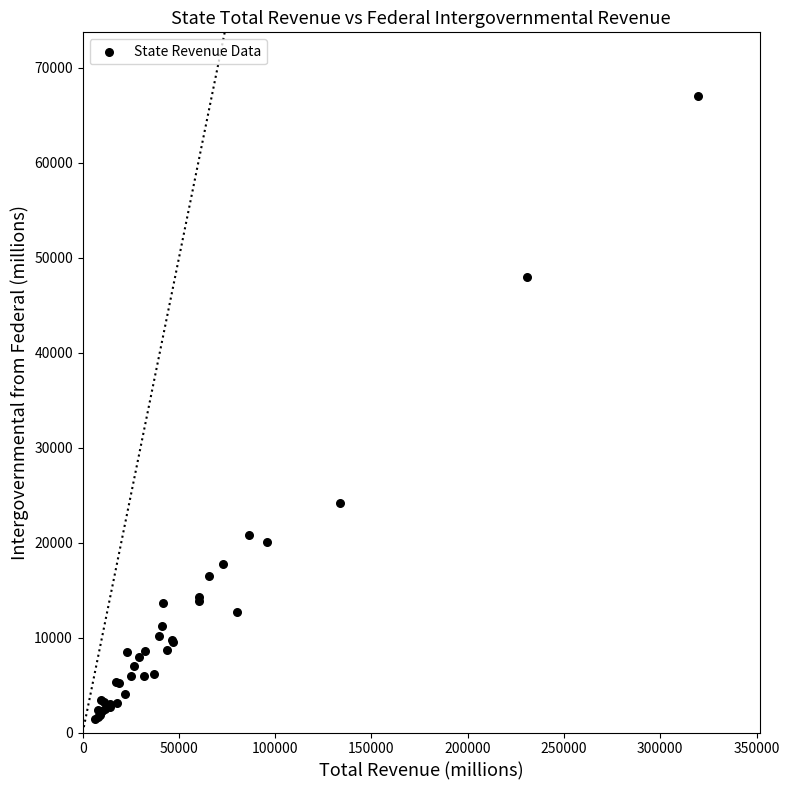

What Y value in the scatter plot is closest to 34256?

24159.4